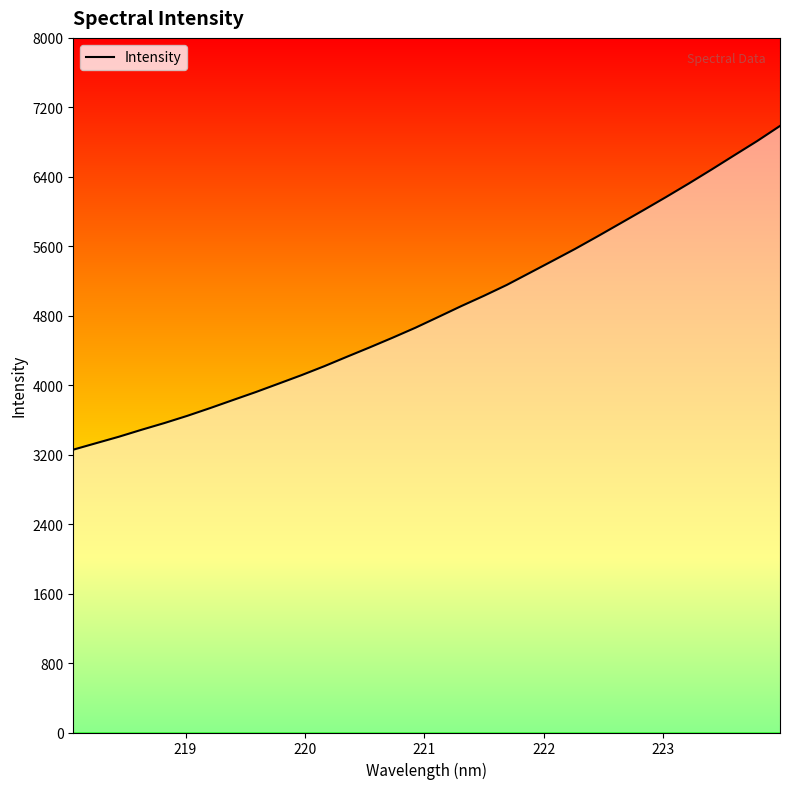

Count the number of categories in the chart.

32